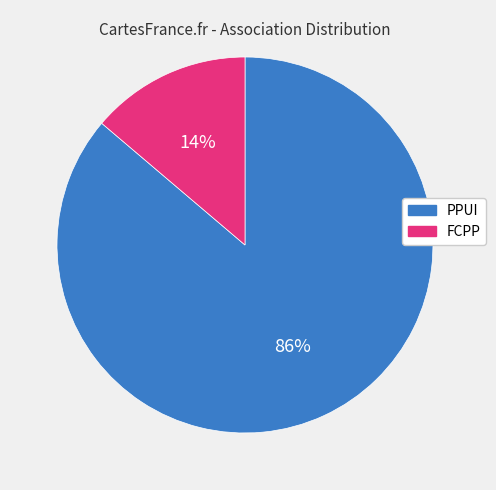

To the nearest percent, what is the difference between the largest and smallest slice percentages?

72%